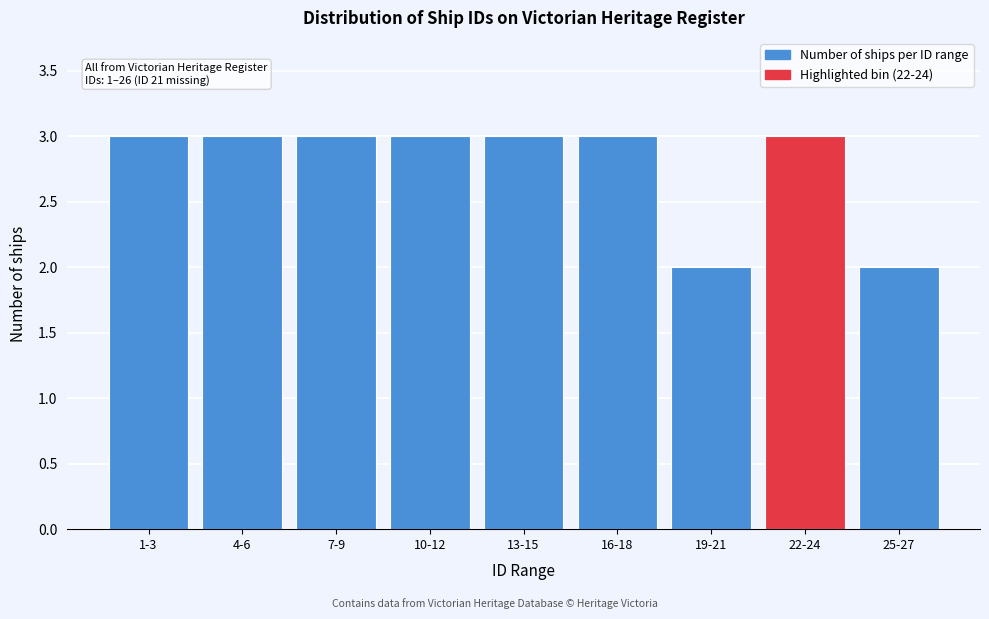

Reading left to right, extract all data points from this chart.

1-3=3	4-6=3	7-9=3	10-12=3	13-15=3	16-18=3	19-21=2	22-24=3	25-27=2